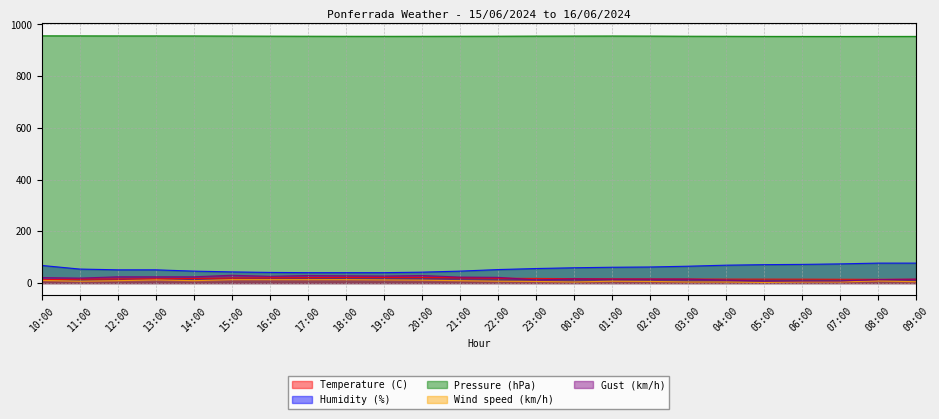

What is the difference between the Temperature (C) values at 18:00 and 20:00?

0.1